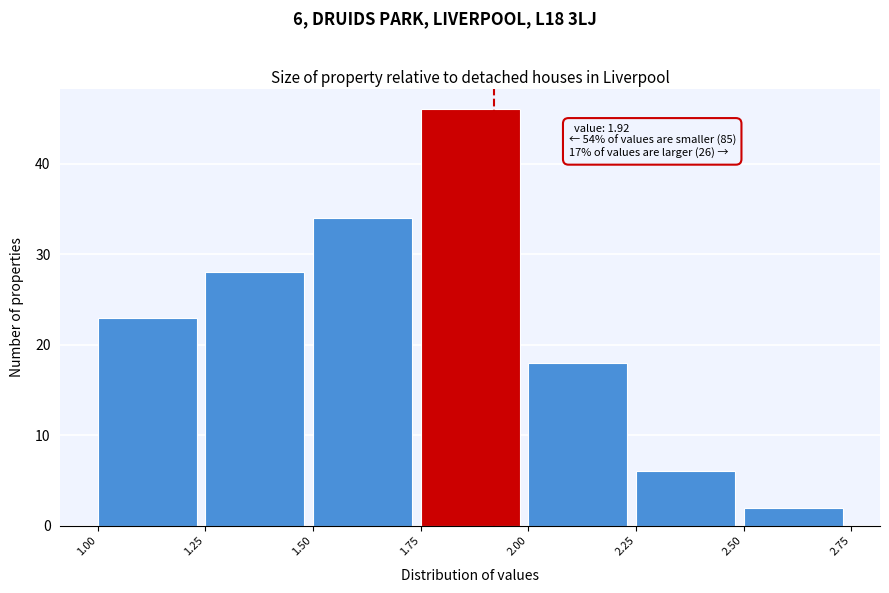

Over which range of the x-axis is the bar tallest?

1.75 to 2.00